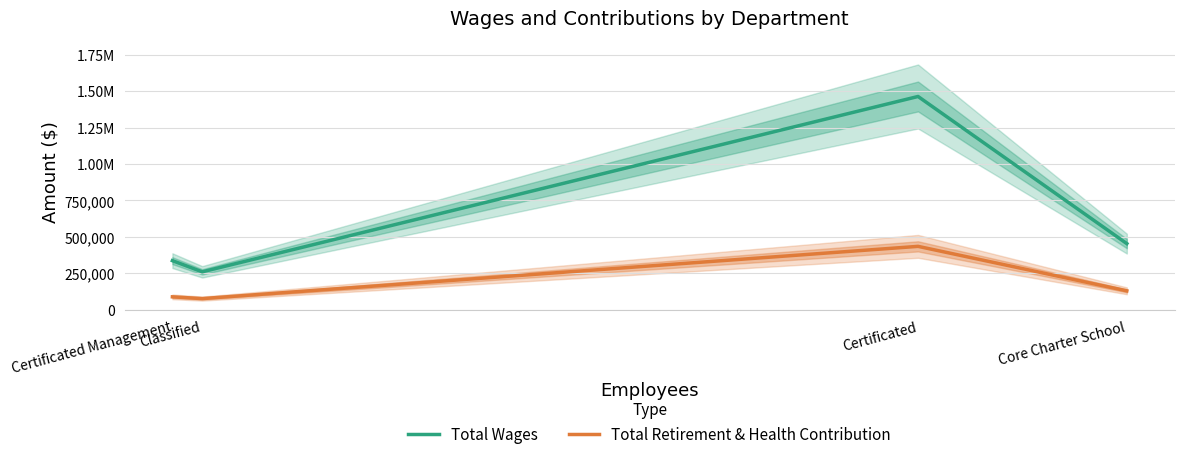

True or false: Total Wages has a value of 337249 at Certificated Management.

True